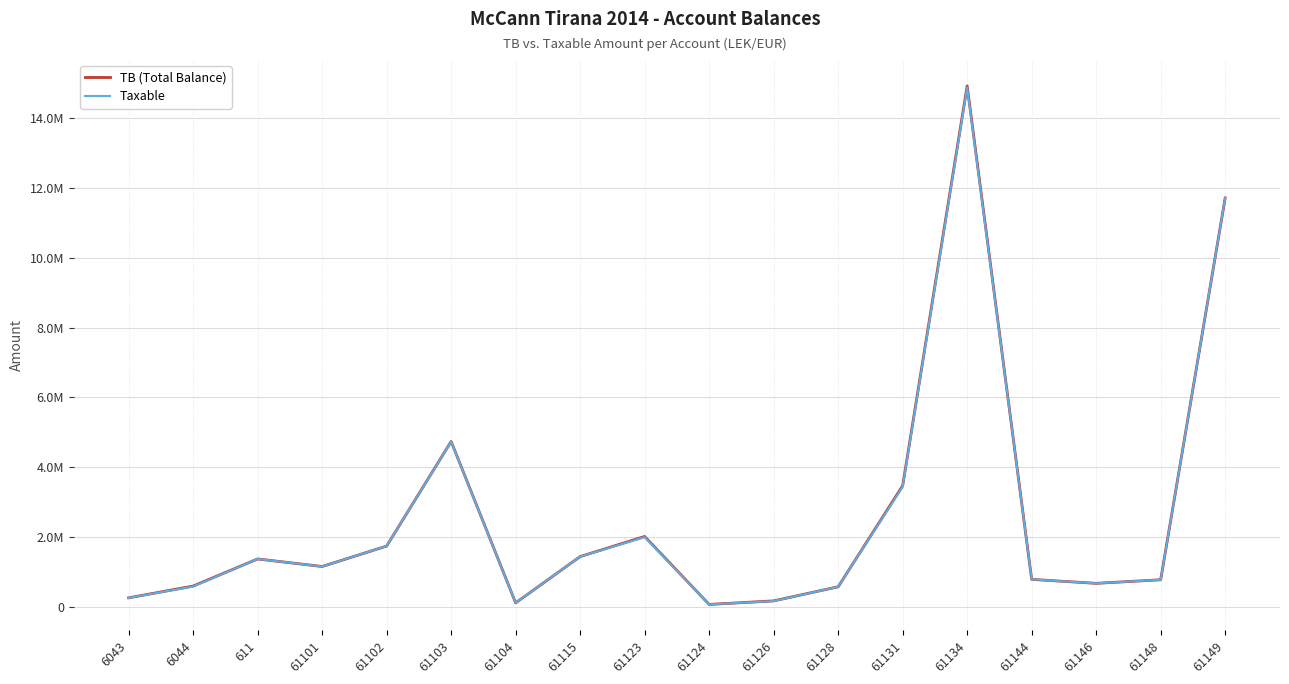

The Taxable series shows 1149043.7 at 61101. True or false?

True